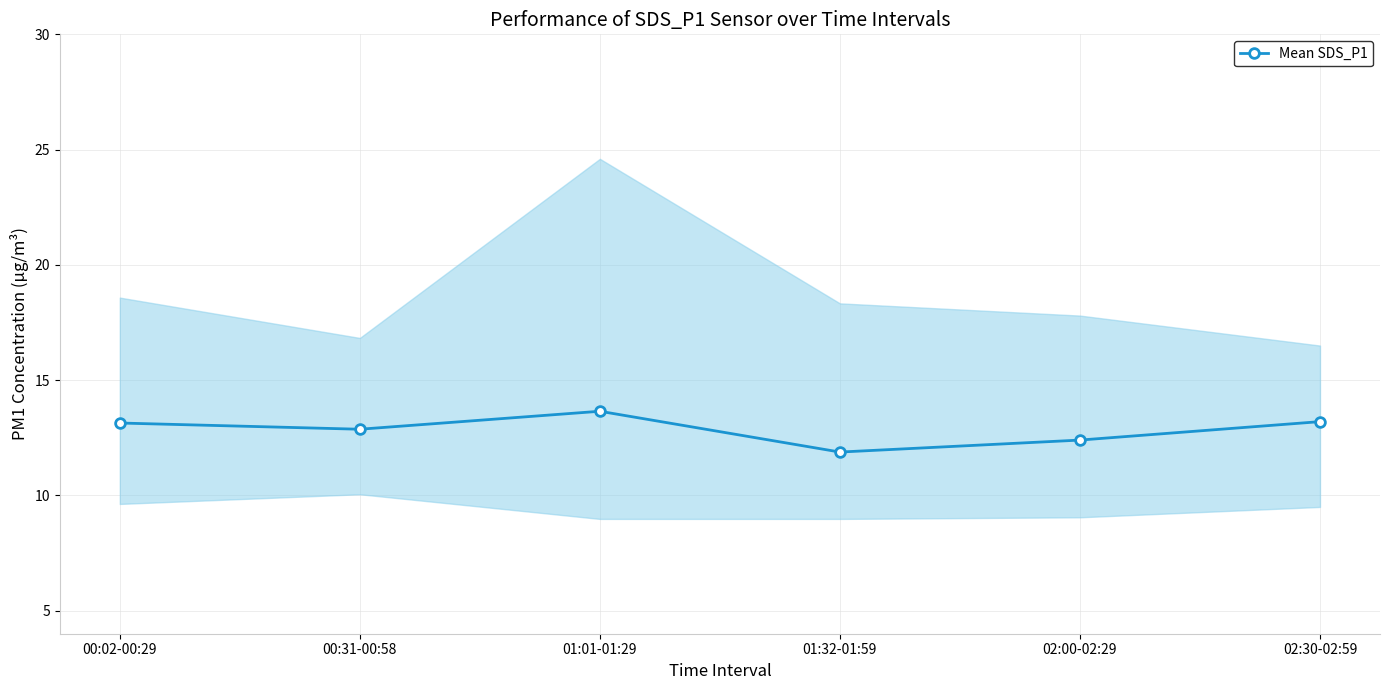

At which label is the value closest to 12?

01:32-01:59